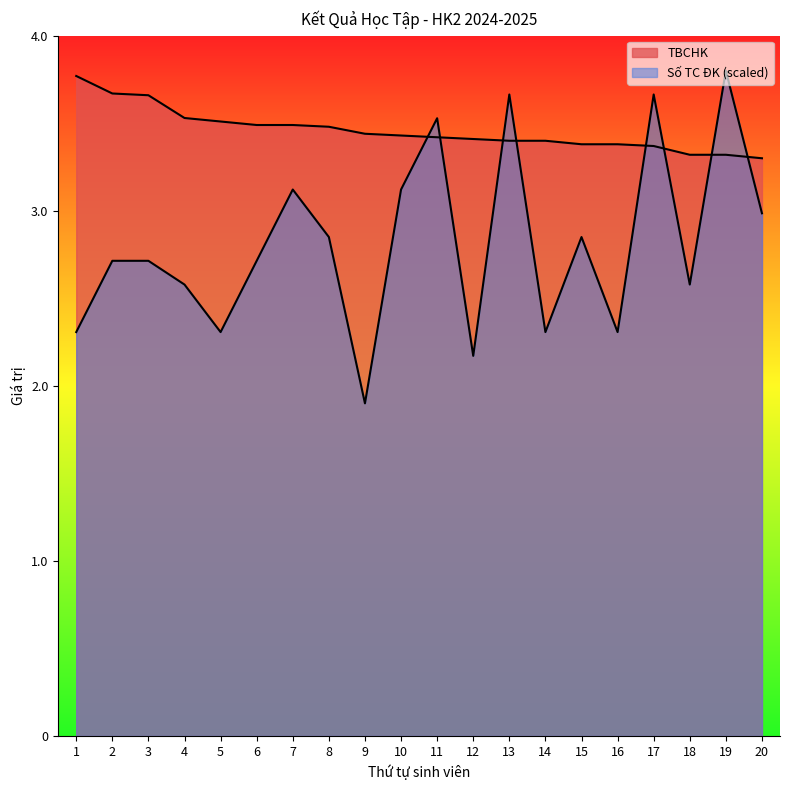

Rank the series by their average value, from lowest to highest.

Số TC ĐK, TBCHK